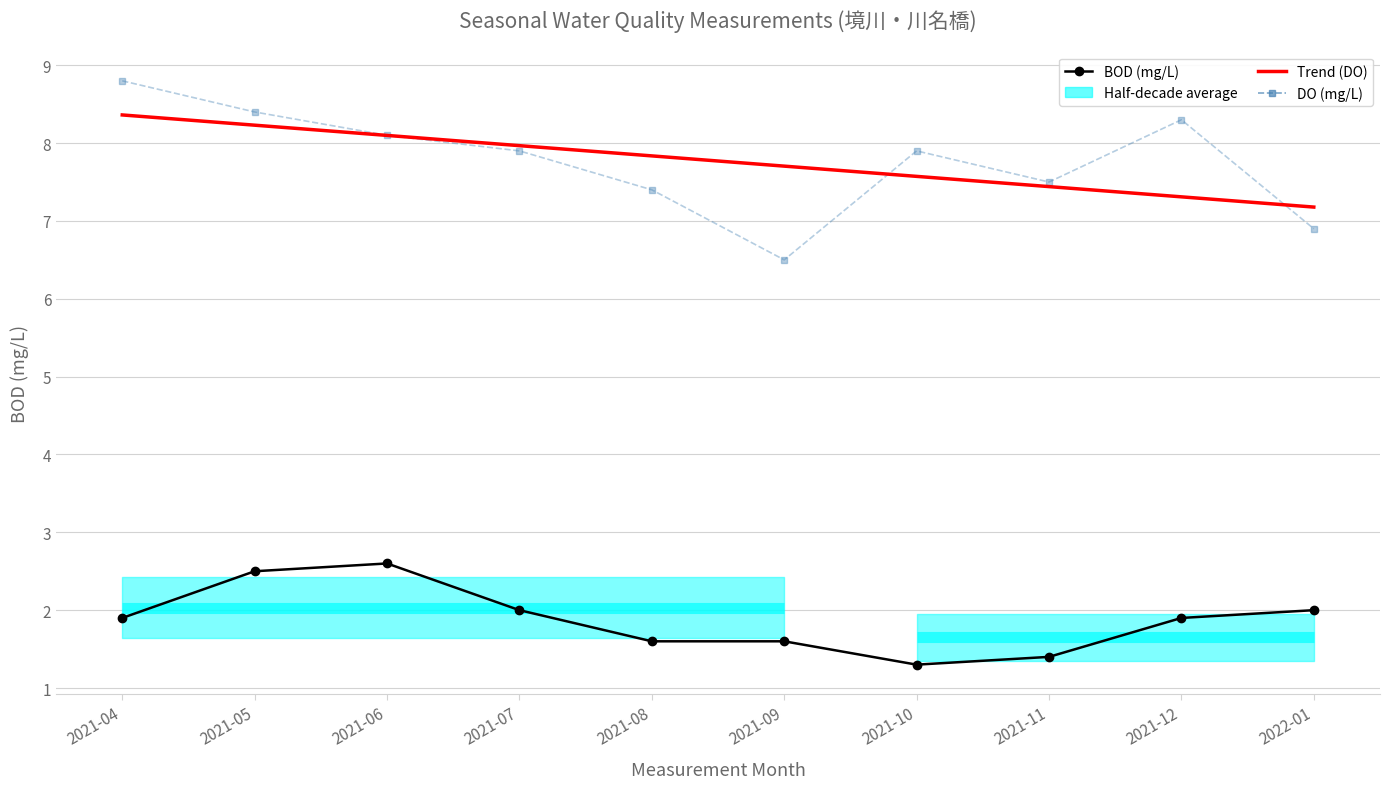

What is the value of the DO (mg/L) point at the 1st from the left?

8.8